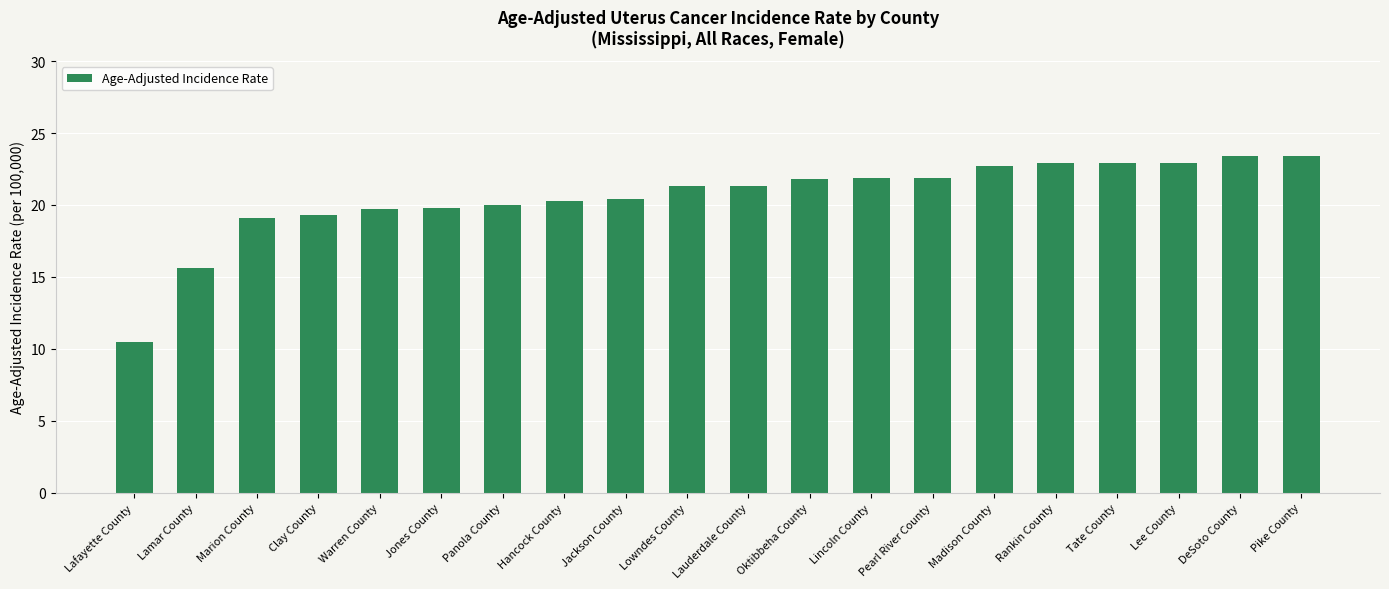

What is the greatest value displayed?

23.4